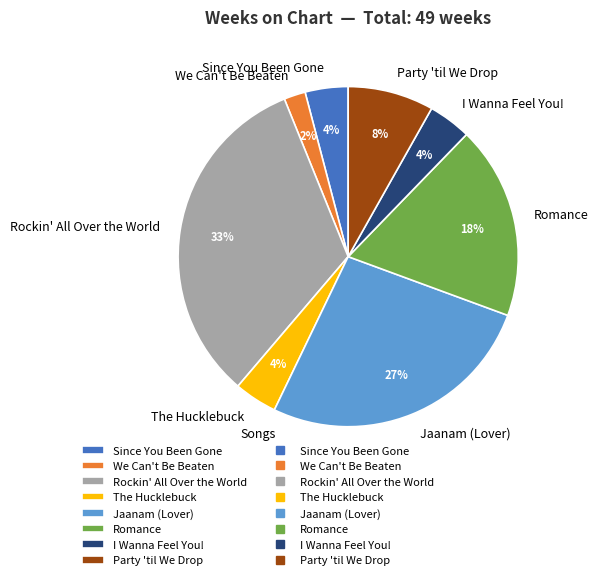

The Party 'til We Drop slice represents 14% of the pie. True or false?

False